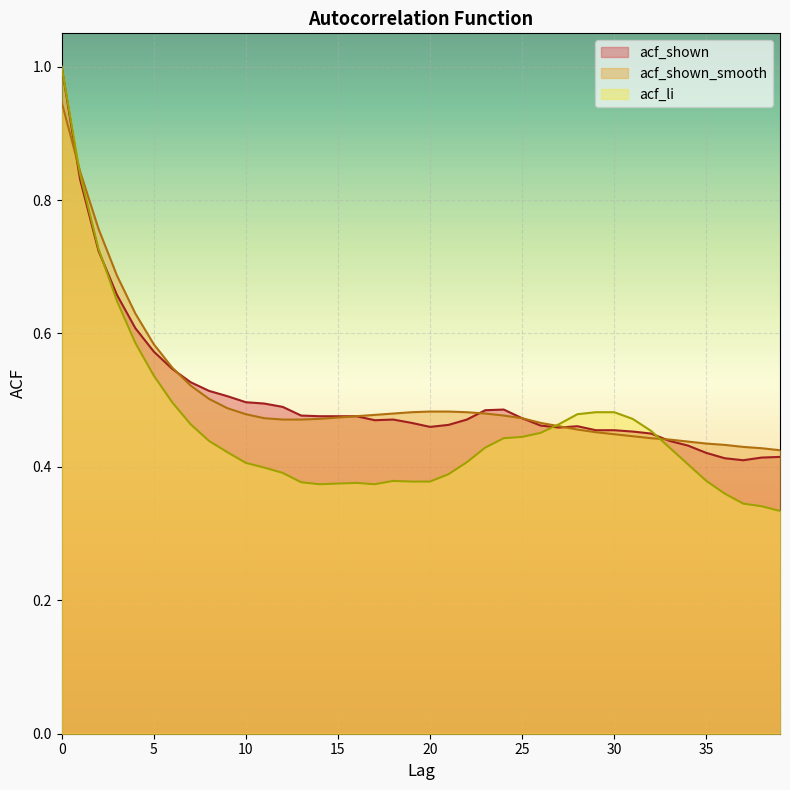

Rank the categories by acf_shown_smooth value from highest to lowest.

0, 1, 2, 3, 4, 5, 6, 7, 8, 9, 20, 21, 19, 22, 18, 23, 10, 17, 24, 16, 15, 11, 25, 14, 12, 13, 26, 27, 28, 29, 30, 31, 32, 33, 34, 35, 36, 37, 38, 39